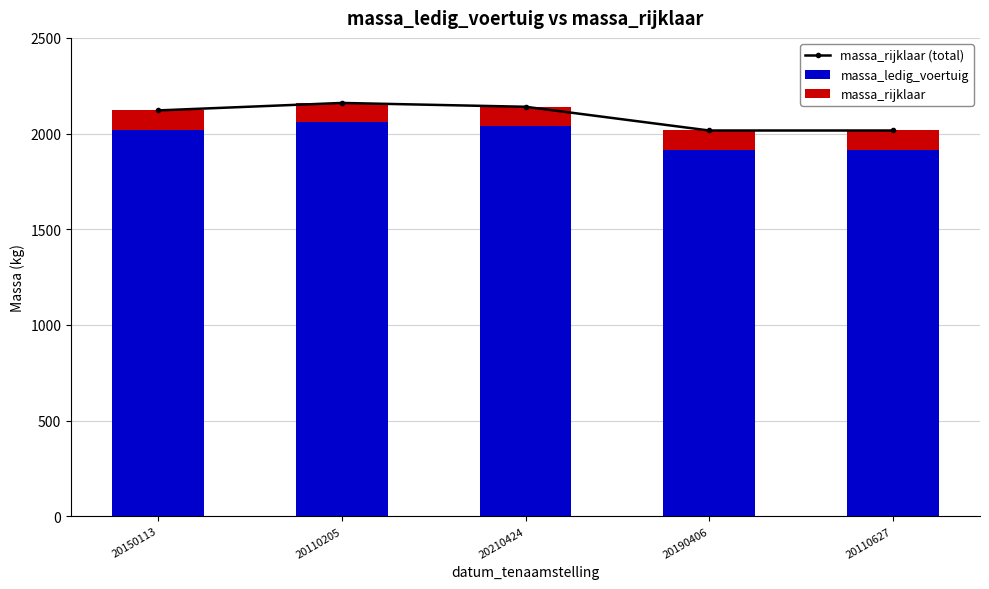

What is the maximum value shown in the chart?

2160